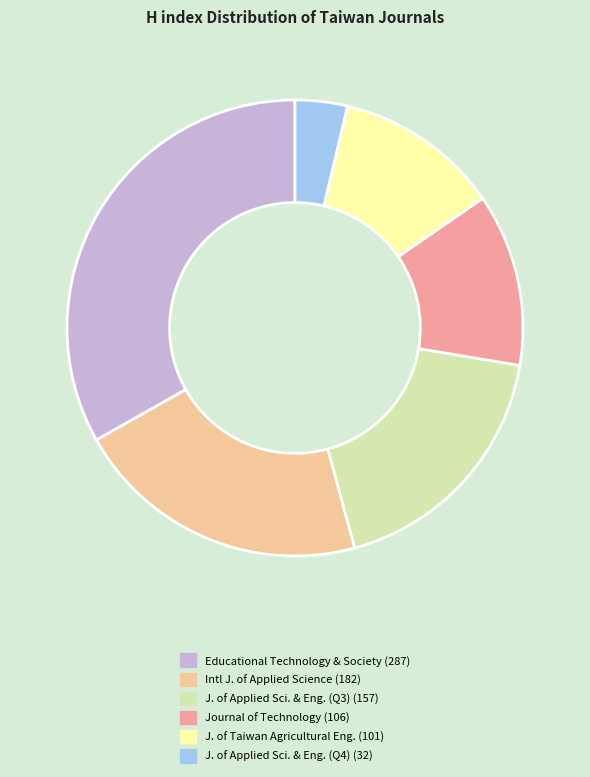

Is there any slice that represents more than half of the pie?

No